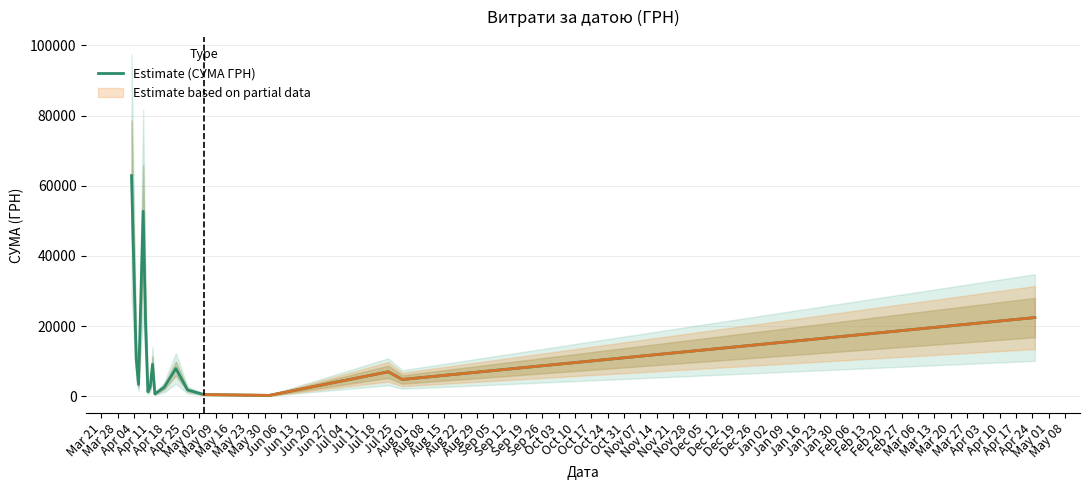

What is the maximum value shown in the chart?

62906.0